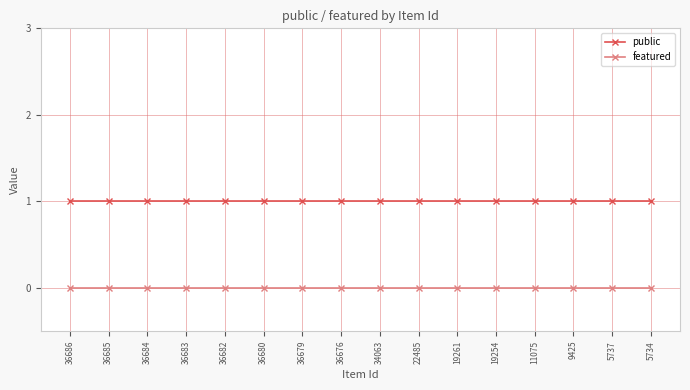

What is the maximum value for public?

1